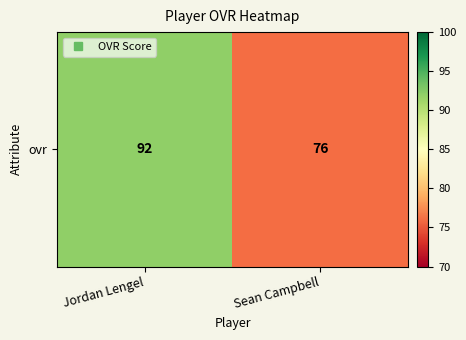

Which label corresponds to the largest value in the chart?

Jordan Lengel